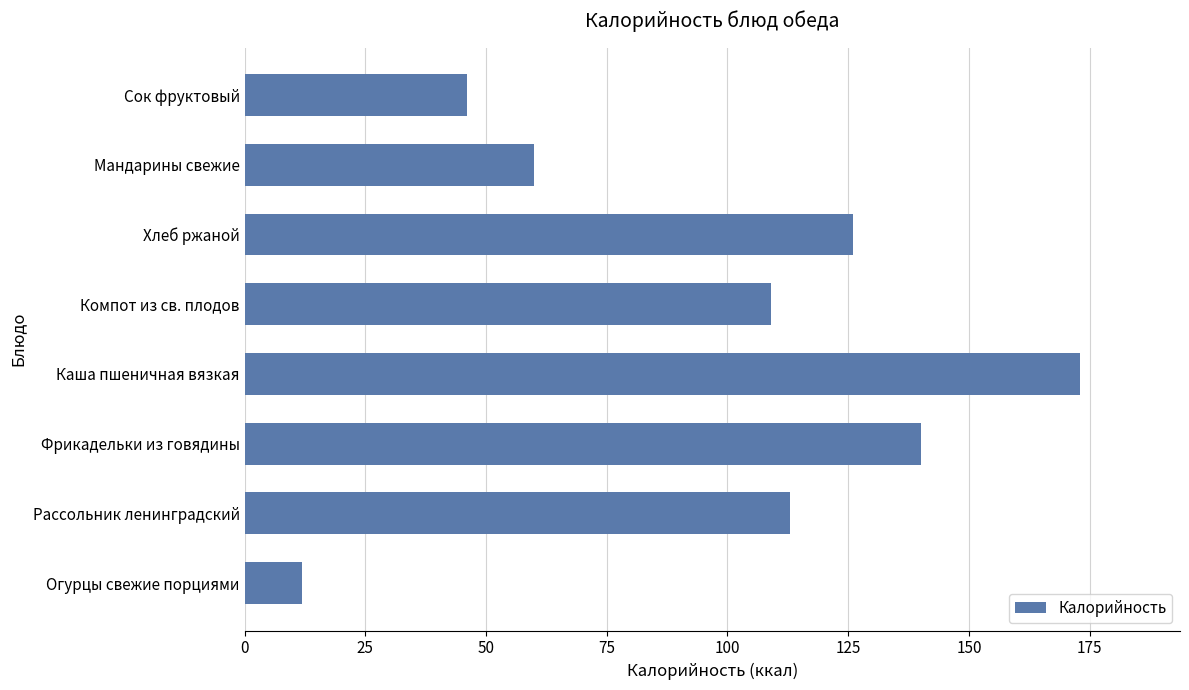

At which category does the chart reach its peak across all series?

Каша пшеничная вязкая